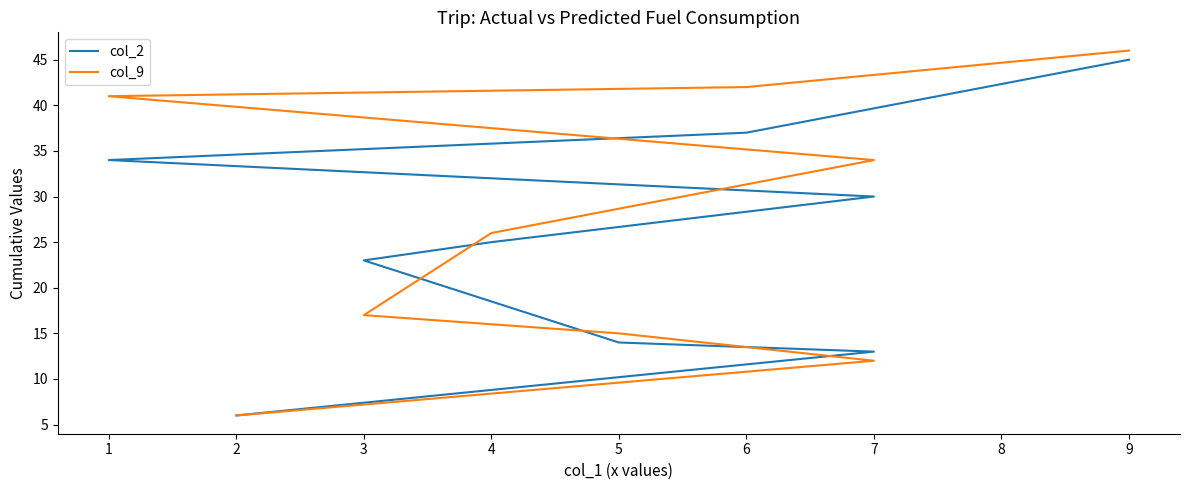

Reading left to right, transcribe all the data shown in this chart.

col_2: 6	13	14	23	25	30	34	37	45
col_9: 6	12	15	17	26	34	41	42	46